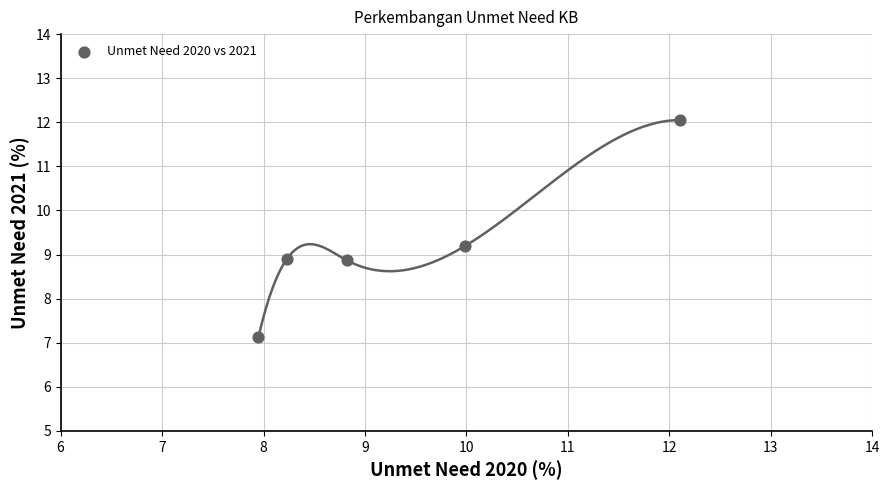

What is the average Y value?

9.2